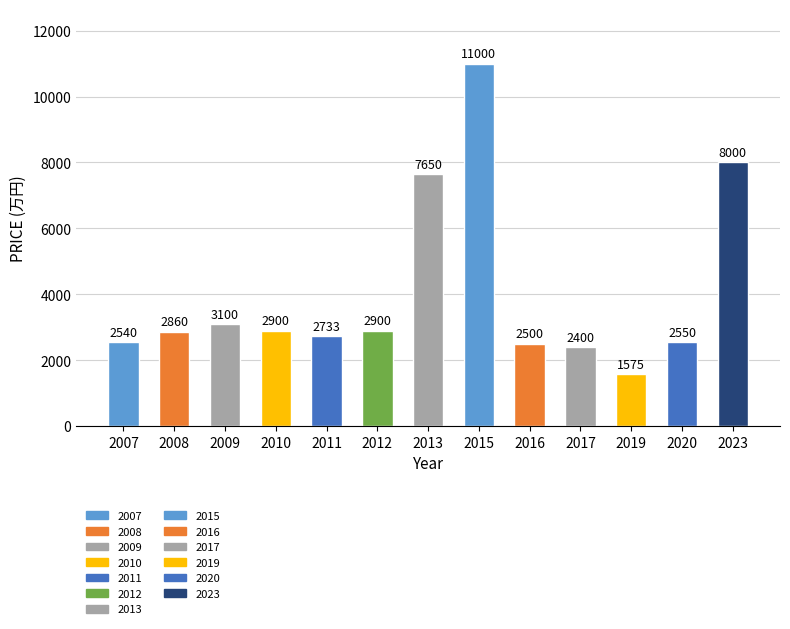

Are the bars grouped side by side (vs. stacked)?

No